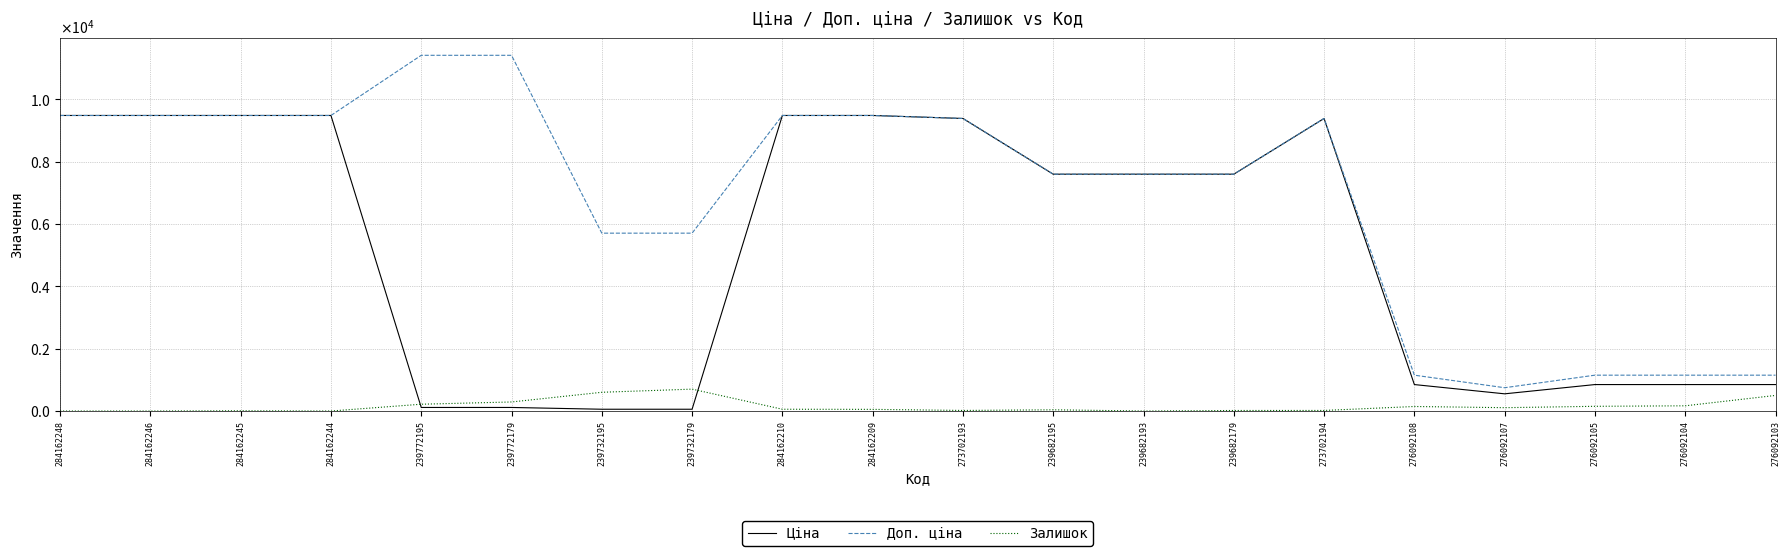

Does the chart have visible grid lines?

Yes